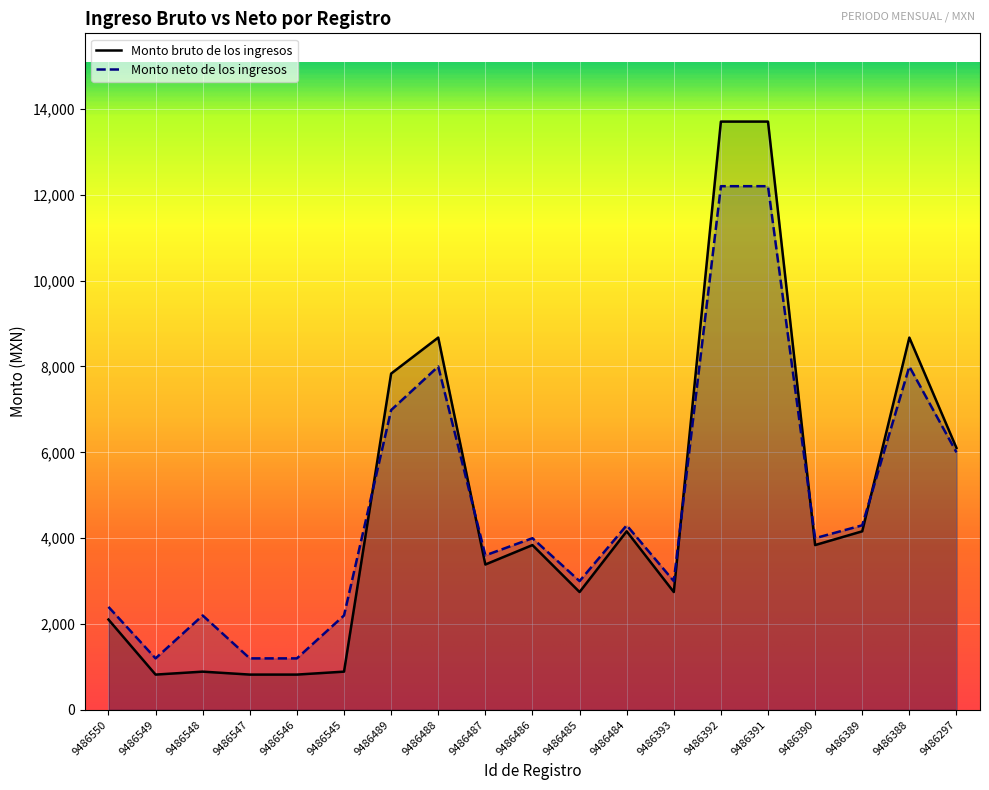

Which has a higher value, 9486389 or 9486548?

9486389